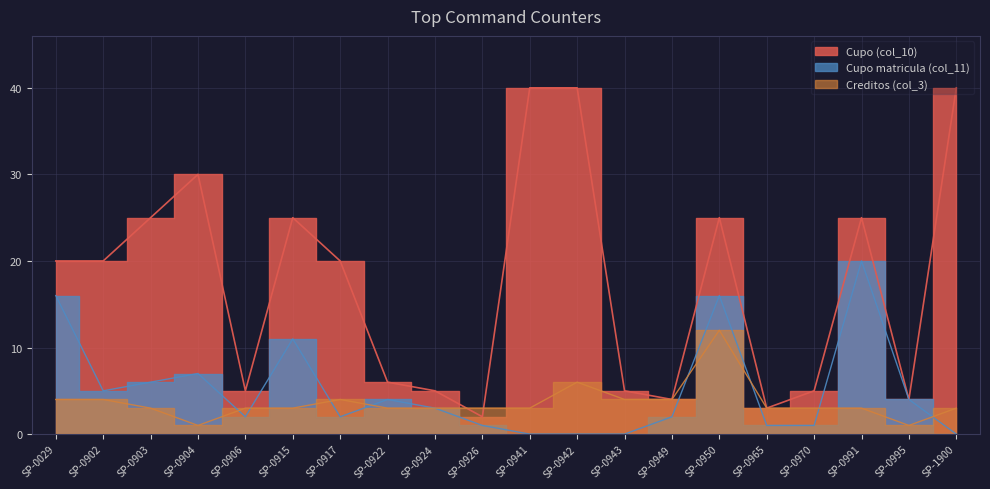

Which series has the largest range (max minus min)?

Cupo (col_10)